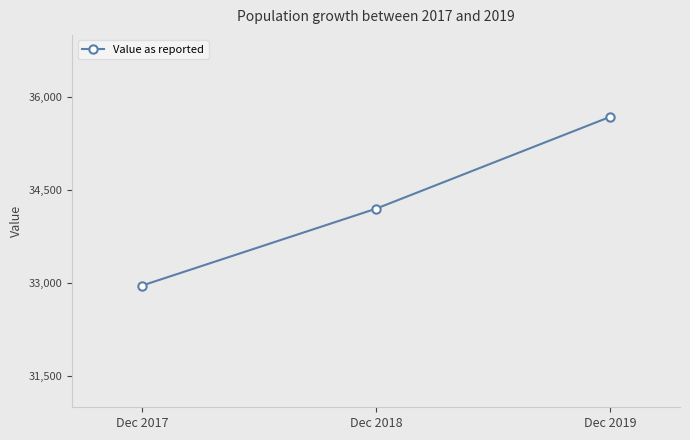

What is the value of the 1st point from the left?

32962